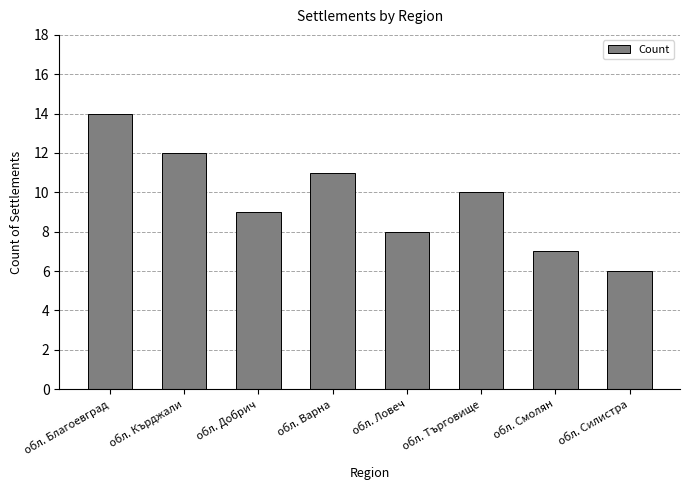

How many values are between 8 and 12?

5